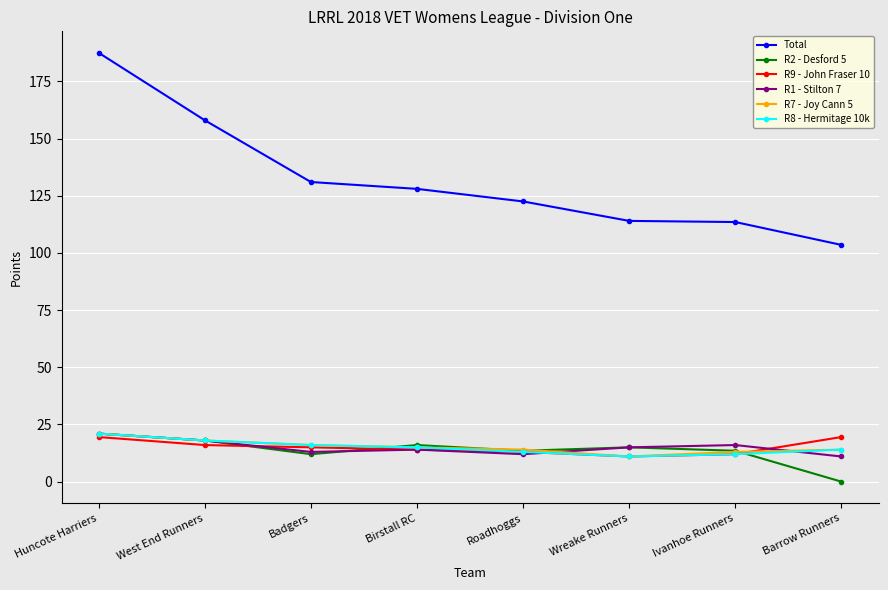

What is the difference between the highest and lowest values at Wreake Runners?

103.0